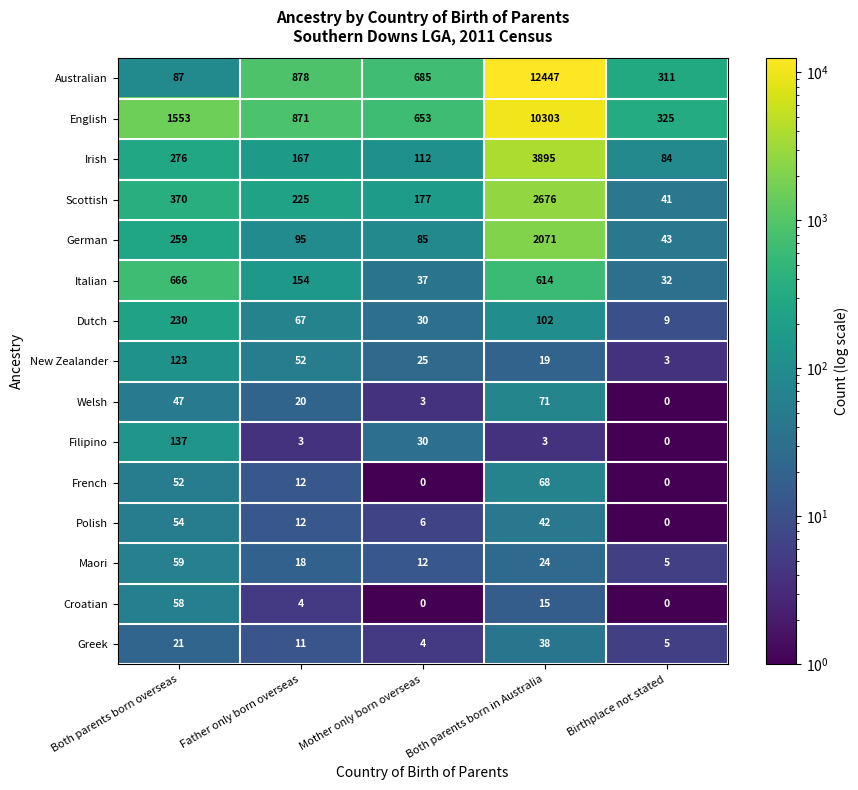

How many distinct data groups are displayed?

15